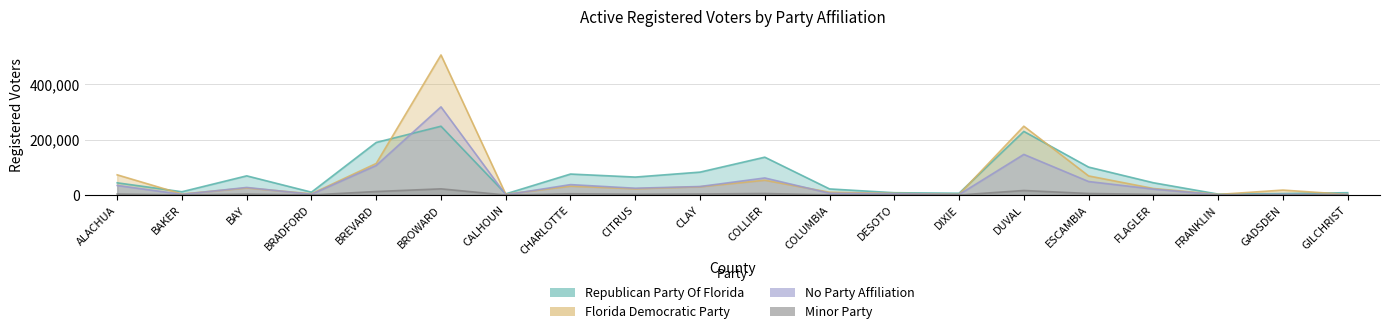

At which label does Florida Democratic Party first exceed 23637?

ALACHUA